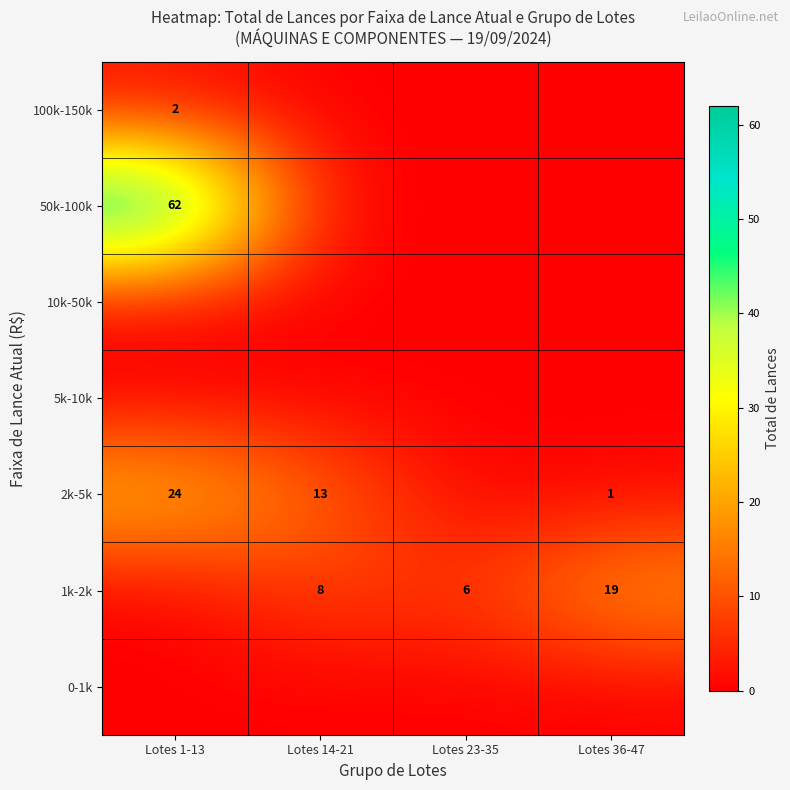

The value of 2k-5k at Lotes 14-21 is 18. True or false?

False